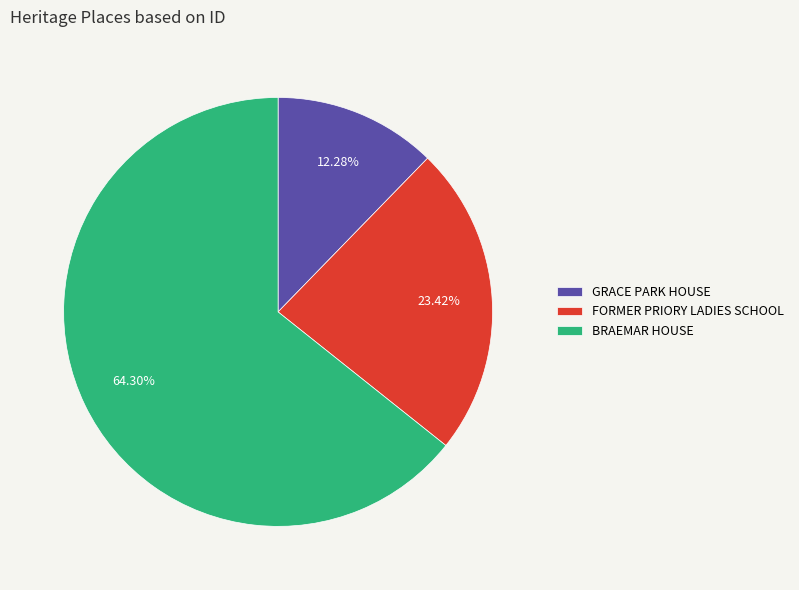

Combined, what portion of the pie is GRACE PARK HOUSE and BRAEMAR HOUSE?

76.6%